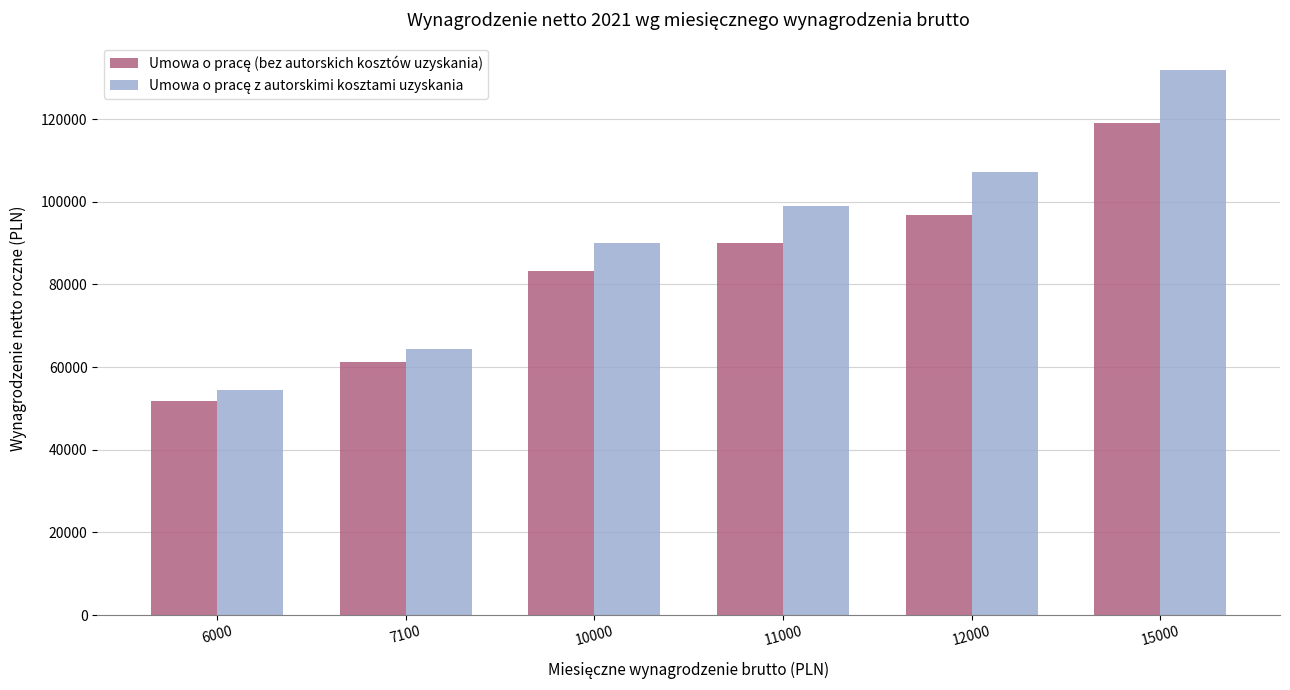

Count the number of data series in this chart.

2